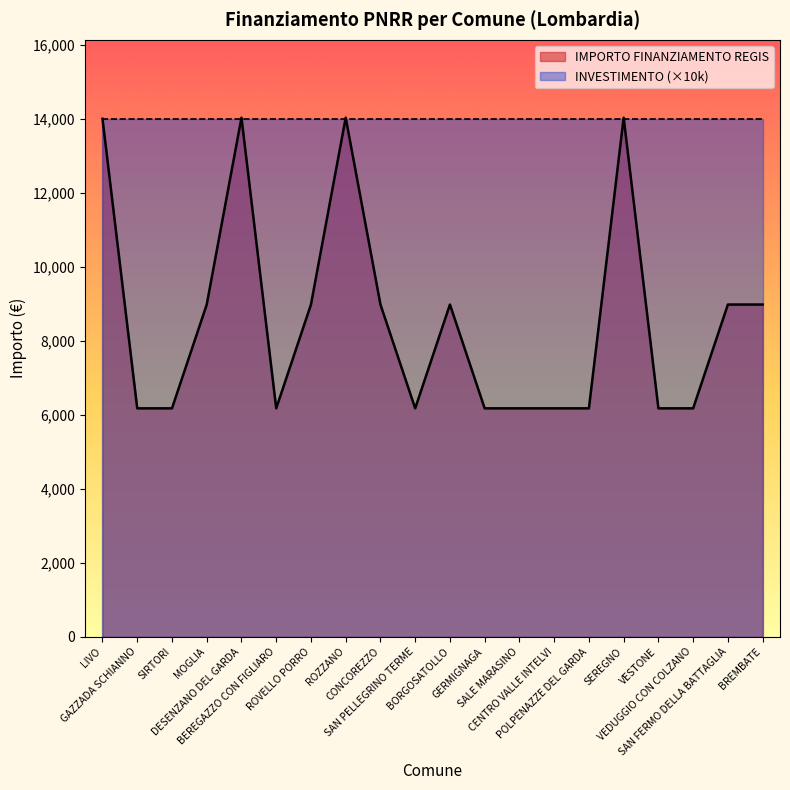

At which category does the data reach its first local valley?

BEREGAZZO CON FIGLIARO